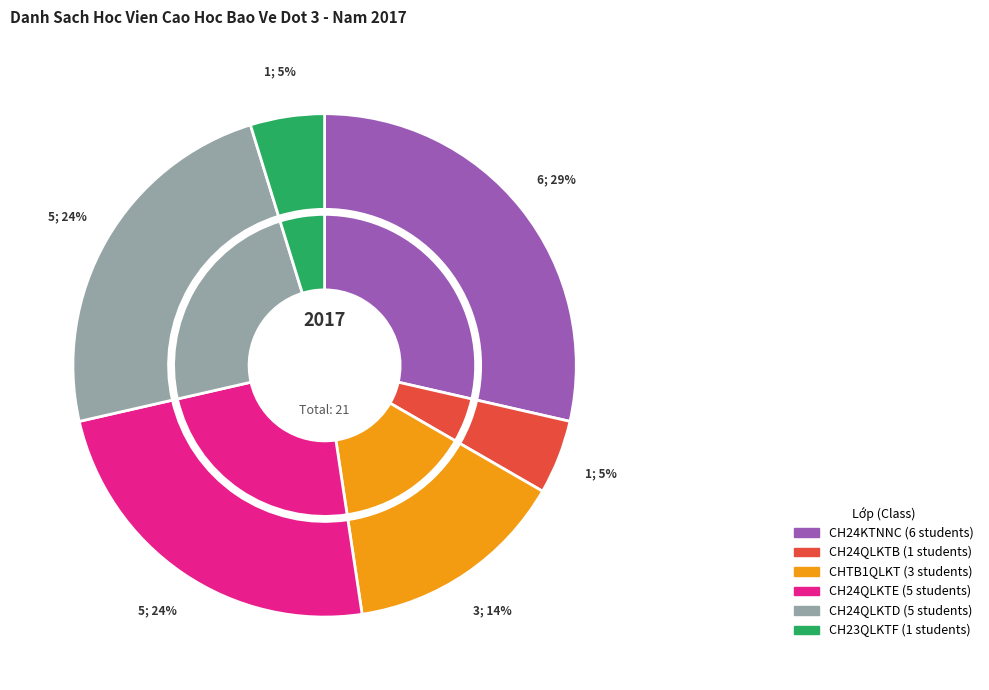

Approximately how many times larger is the value at CH24QLKTD compared to CH24QLKTE?

1.0